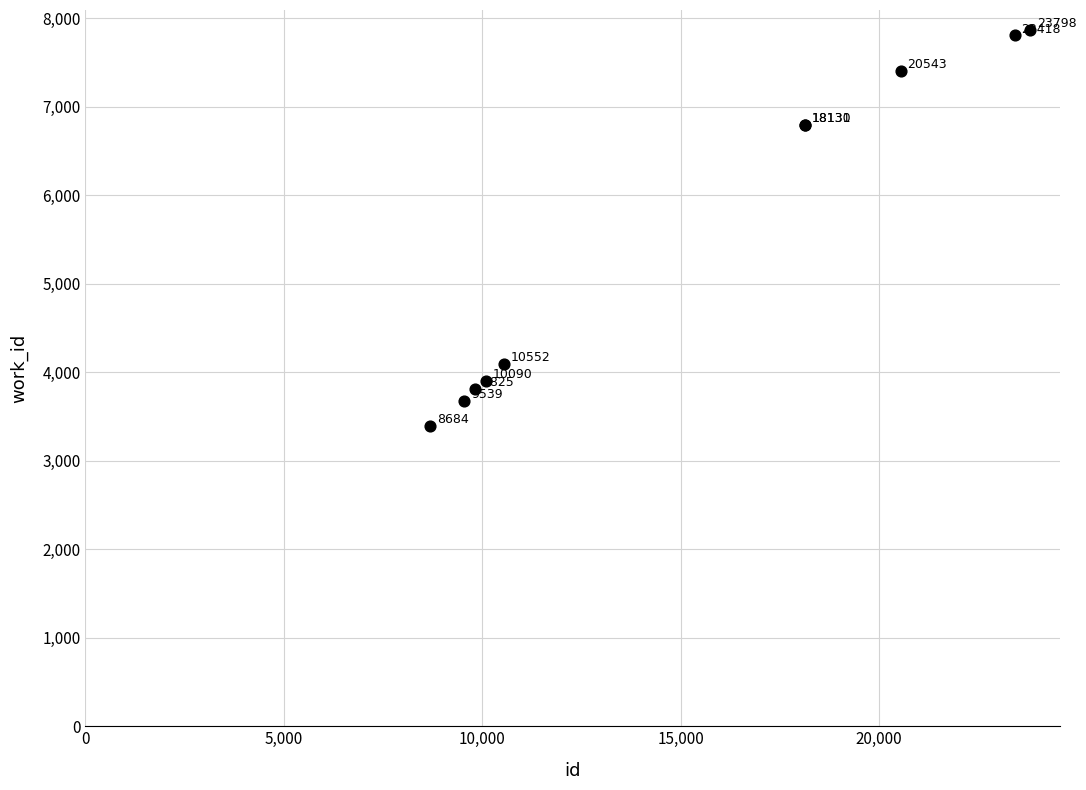

What Y value in the scatter plot is closest to 5634?

6795